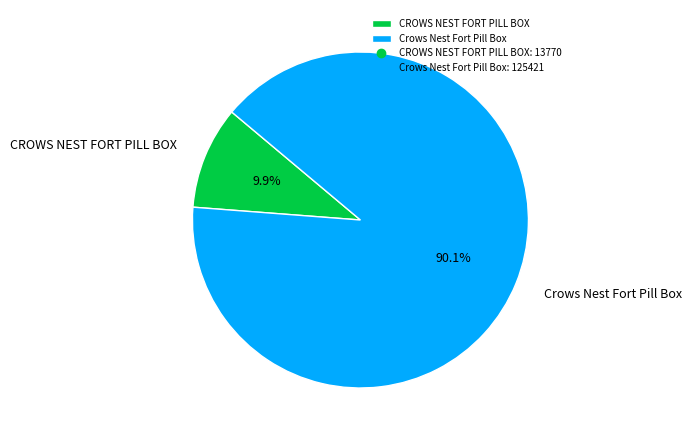

The CROWS NEST FORT PILL BOX slice represents 18% of the pie. True or false?

False